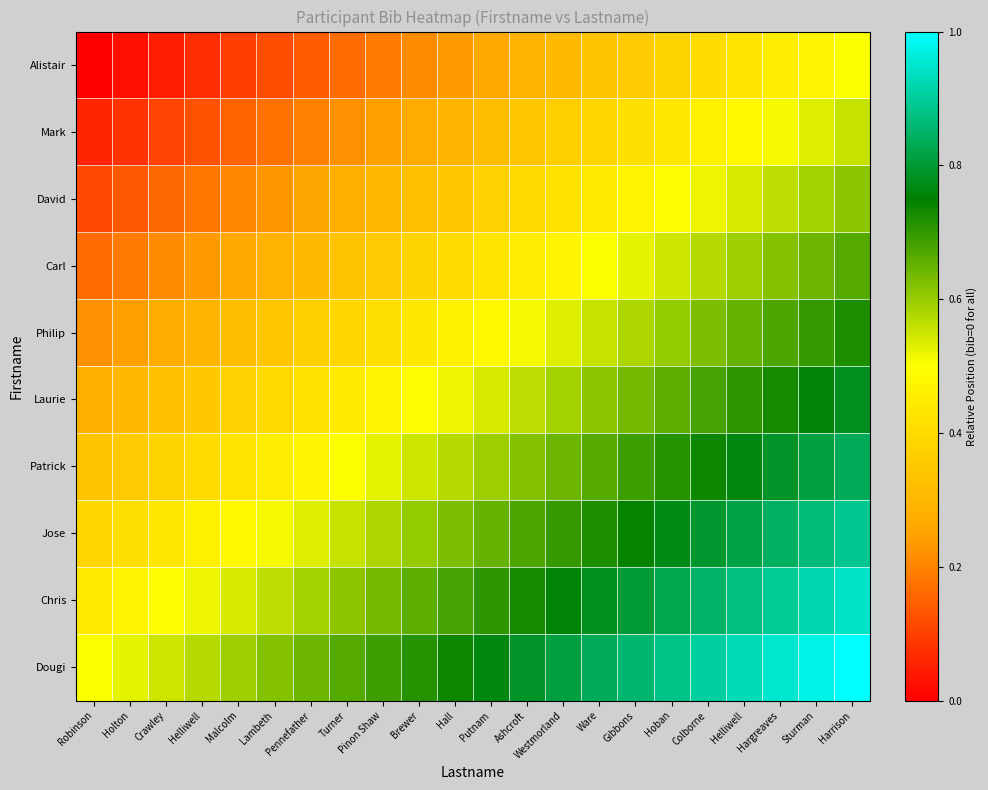

Reading left to right, extract all data points from this chart.

Alistair: Robinson=0.0	Holton=0.0	Crawley=0.0	Helliwell=0.1	Malcolm=0.1	Lambeth=0.1	Pennefather=0.1	Turner=0.2	Pinon Shaw=0.2	Brewer=0.2	Hall=0.2	Putnam=0.3	Ashcroft=0.3	Westmorland=0.3	Ware=0.3	Gibbons=0.4	Hoban=0.4	Colborne=0.4	Helliwell=0.4	Hargreaves=0.5	Sturman=0.5	Harrison=0.5
Mark: Robinson=0.1	Holton=0.1	Crawley=0.1	Helliwell=0.1	Malcolm=0.2	Lambeth=0.2	Pennefather=0.2	Turner=0.2	Pinon Shaw=0.2	Brewer=0.3	Hall=0.3	Putnam=0.3	Ashcroft=0.3	Westmorland=0.4	Ware=0.4	Gibbons=0.4	Hoban=0.4	Colborne=0.5	Helliwell=0.5	Hargreaves=0.5	Sturman=0.5	Harrison=0.6
David: Robinson=0.1	Holton=0.1	Crawley=0.2	Helliwell=0.2	Malcolm=0.2	Lambeth=0.2	Pennefather=0.3	Turner=0.3	Pinon Shaw=0.3	Brewer=0.3	Hall=0.3	Putnam=0.4	Ashcroft=0.4	Westmorland=0.4	Ware=0.4	Gibbons=0.5	Hoban=0.5	Colborne=0.5	Helliwell=0.5	Hargreaves=0.6	Sturman=0.6	Harrison=0.6
Carl: Robinson=0.2	Holton=0.2	Crawley=0.2	Helliwell=0.2	Malcolm=0.3	Lambeth=0.3	Pennefather=0.3	Turner=0.3	Pinon Shaw=0.4	Brewer=0.4	Hall=0.4	Putnam=0.4	Ashcroft=0.5	Westmorland=0.5	Ware=0.5	Gibbons=0.5	Hoban=0.5	Colborne=0.6	Helliwell=0.6	Hargreaves=0.6	Sturman=0.6	Harrison=0.7
Philip: Robinson=0.2	Holton=0.2	Crawley=0.3	Helliwell=0.3	Malcolm=0.3	Lambeth=0.3	Pennefather=0.4	Turner=0.4	Pinon Shaw=0.4	Brewer=0.4	Hall=0.5	Putnam=0.5	Ashcroft=0.5	Westmorland=0.5	Ware=0.6	Gibbons=0.6	Hoban=0.6	Colborne=0.6	Helliwell=0.7	Hargreaves=0.7	Sturman=0.7	Harrison=0.7
Laurie: Robinson=0.3	Holton=0.3	Crawley=0.3	Helliwell=0.3	Malcolm=0.4	Lambeth=0.4	Pennefather=0.4	Turner=0.4	Pinon Shaw=0.5	Brewer=0.5	Hall=0.5	Putnam=0.5	Ashcroft=0.6	Westmorland=0.6	Ware=0.6	Gibbons=0.6	Hoban=0.7	Colborne=0.7	Helliwell=0.7	Hargreaves=0.7	Sturman=0.8	Harrison=0.8
Patrick: Robinson=0.3	Holton=0.4	Crawley=0.4	Helliwell=0.4	Malcolm=0.4	Lambeth=0.5	Pennefather=0.5	Turner=0.5	Pinon Shaw=0.5	Brewer=0.5	Hall=0.6	Putnam=0.6	Ashcroft=0.6	Westmorland=0.6	Ware=0.7	Gibbons=0.7	Hoban=0.7	Colborne=0.7	Helliwell=0.8	Hargreaves=0.8	Sturman=0.8	Harrison=0.8
Jose: Robinson=0.4	Holton=0.4	Crawley=0.4	Helliwell=0.5	Malcolm=0.5	Lambeth=0.5	Pennefather=0.5	Turner=0.6	Pinon Shaw=0.6	Brewer=0.6	Hall=0.6	Putnam=0.7	Ashcroft=0.7	Westmorland=0.7	Ware=0.7	Gibbons=0.7	Hoban=0.8	Colborne=0.8	Helliwell=0.8	Hargreaves=0.8	Sturman=0.9	Harrison=0.9
Chris: Robinson=0.4	Holton=0.5	Crawley=0.5	Helliwell=0.5	Malcolm=0.5	Lambeth=0.6	Pennefather=0.6	Turner=0.6	Pinon Shaw=0.6	Brewer=0.7	Hall=0.7	Putnam=0.7	Ashcroft=0.7	Westmorland=0.8	Ware=0.8	Gibbons=0.8	Hoban=0.8	Colborne=0.8	Helliwell=0.9	Hargreaves=0.9	Sturman=0.9	Harrison=0.9
Dougi: Robinson=0.5	Holton=0.5	Crawley=0.5	Helliwell=0.6	Malcolm=0.6	Lambeth=0.6	Pennefather=0.6	Turner=0.7	Pinon Shaw=0.7	Brewer=0.7	Hall=0.7	Putnam=0.8	Ashcroft=0.8	Westmorland=0.8	Ware=0.8	Gibbons=0.9	Hoban=0.9	Colborne=0.9	Helliwell=0.9	Hargreaves=1.0	Sturman=1.0	Harrison=1.0